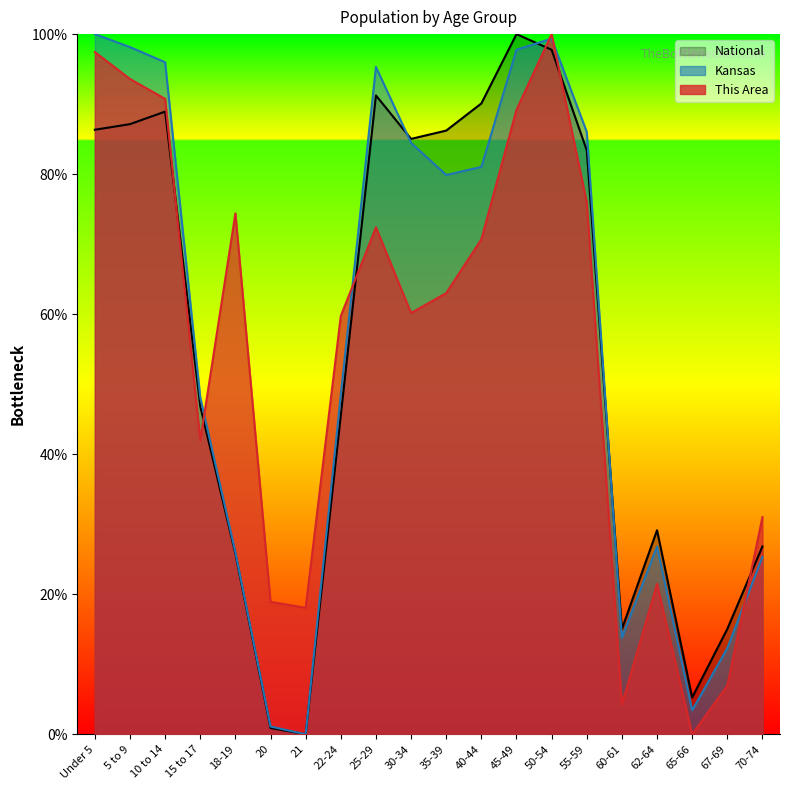

Reading left to right, extract all data points from this chart.

This Area: 97.4	93.6	90.8	42.0	74.4	18.9	18.1	59.7	72.4	60.2	63.0	70.7	89.2	100.0	76.0	4.3	21.5	0.0	7.0	31.0
Kansas: 100.0	98.1	96.0	48.1	26.0	1.1	0.0	48.5	95.3	84.5	79.9	81.0	97.8	99.4	86.0	13.8	26.8	3.4	12.3	25.3
National: 86.3	87.1	88.9	46.9	25.8	0.9	0.0	45.5	91.2	85.0	86.2	90.1	100.0	97.8	83.4	15.0	29.1	5.3	15.0	26.8